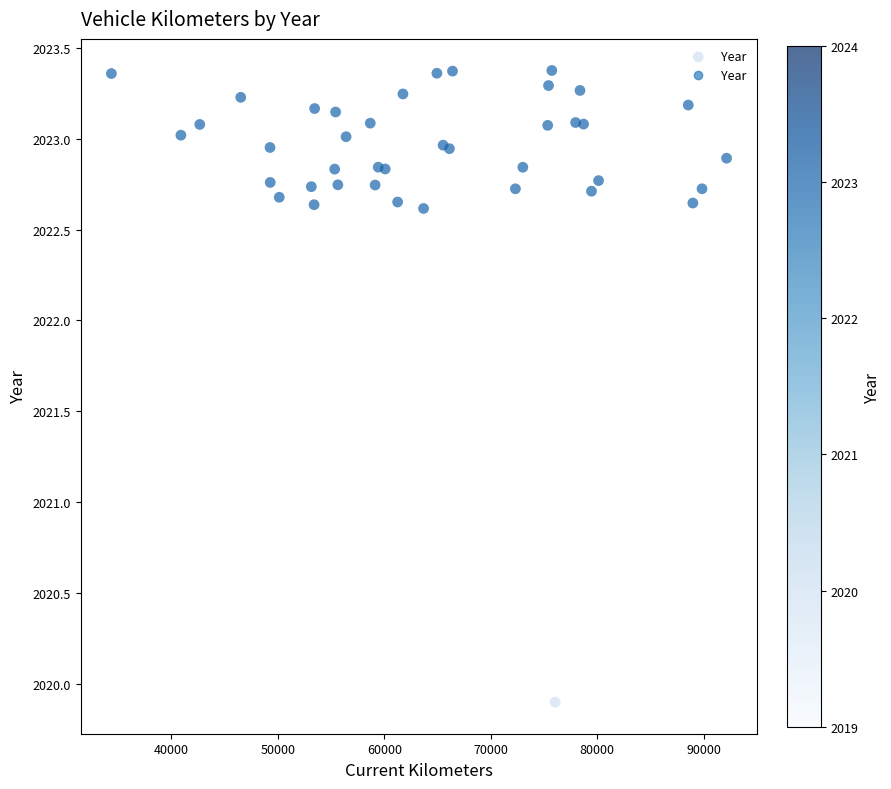

What Y value in the scatter plot is closest to 2021?

2019.9